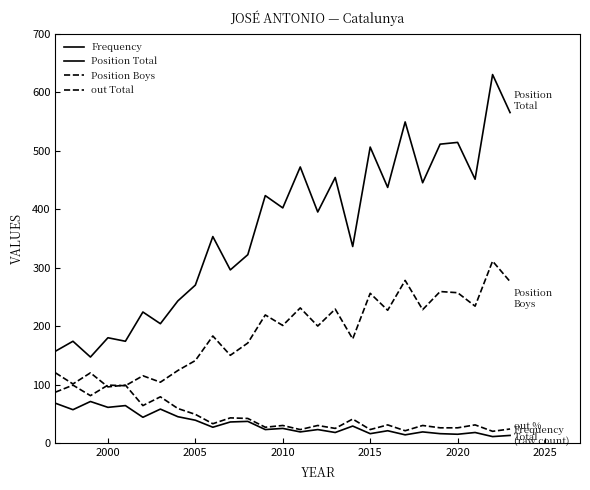

How many lines are shown in the chart?

4